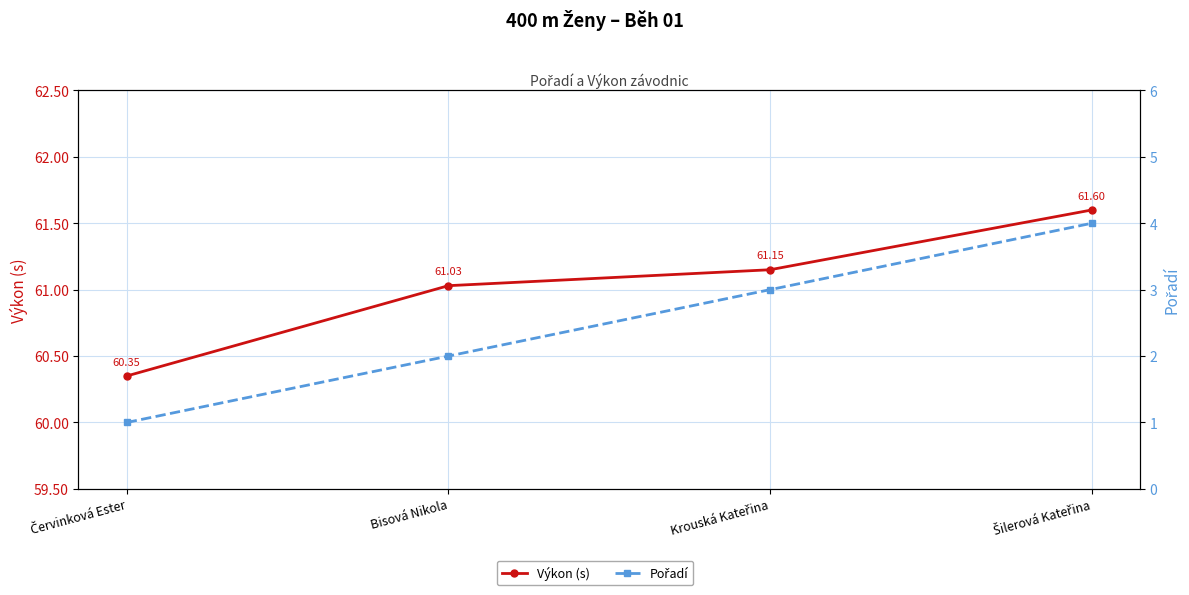

At Bisová Nikola, list the series in order from largest to smallest.

Výkon (s), Pořadí